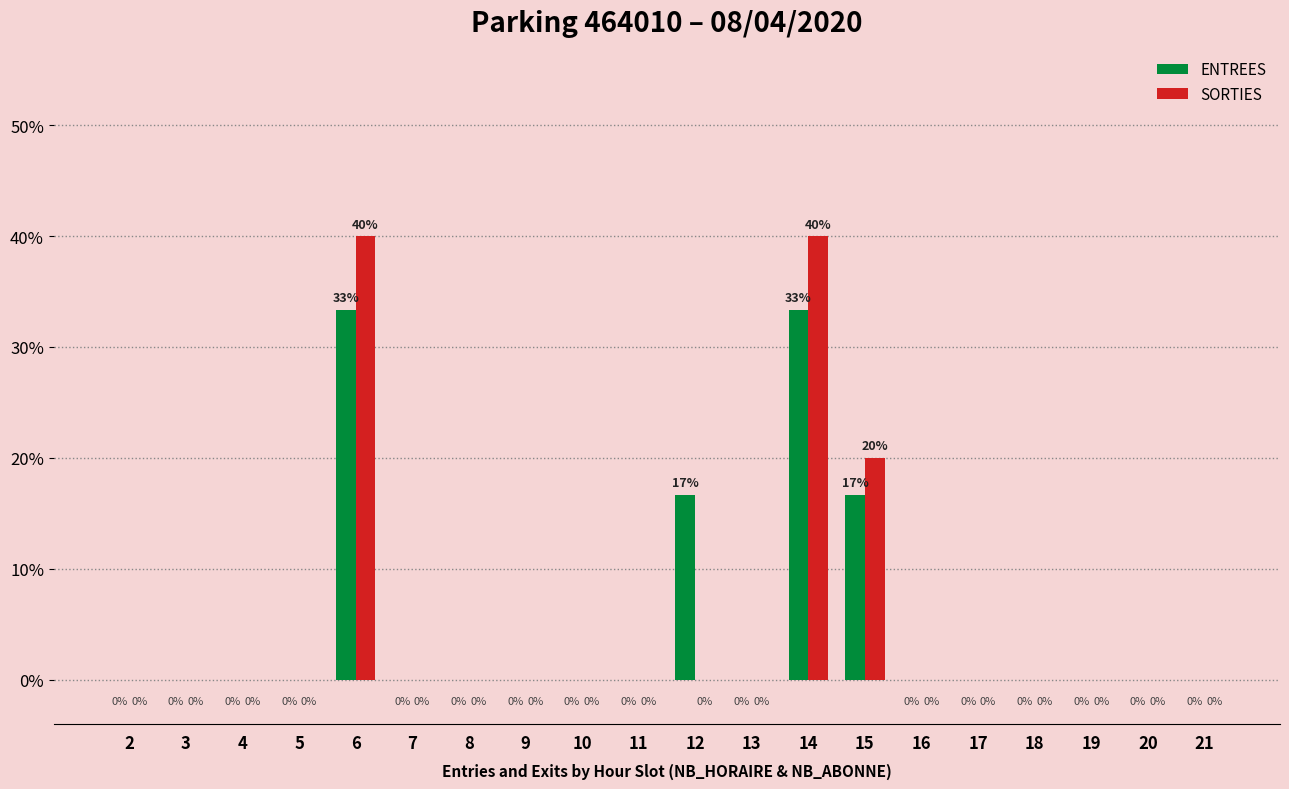

How many data points in ENTREES are above 0?

4